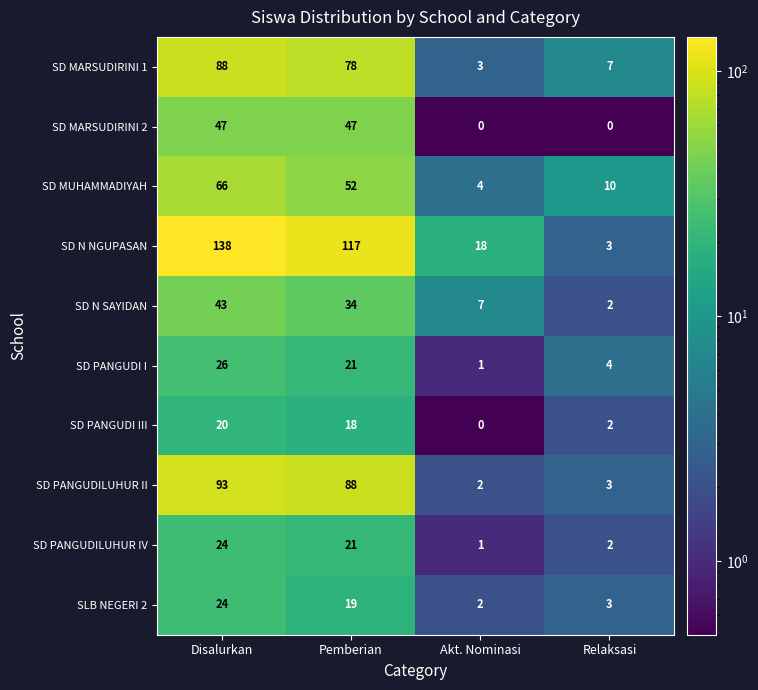

Which series changed the most between Disalurkan and Relaksasi?

SD N NGUPASAN